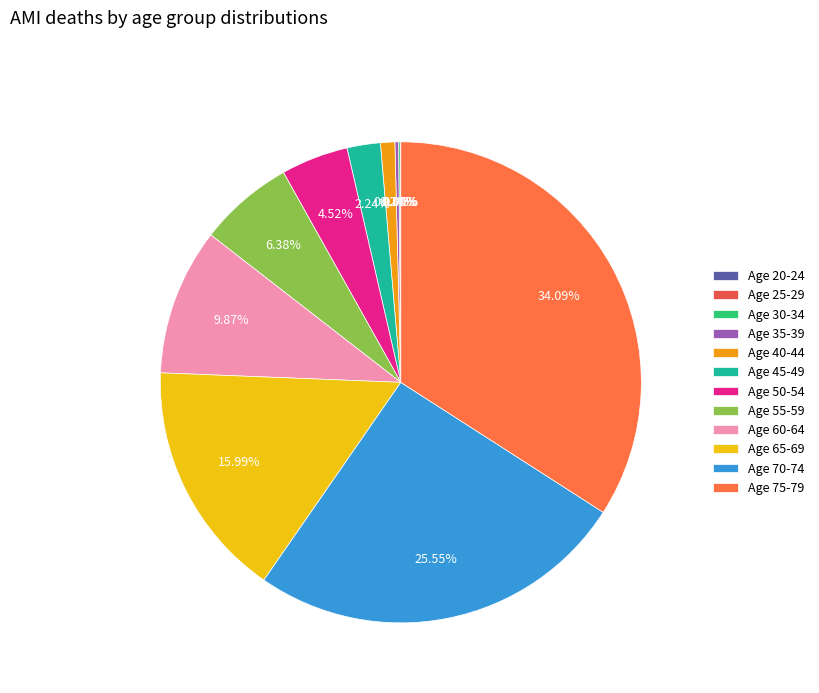

What is the total percentage of 50-54 and 25-29?

4.5%